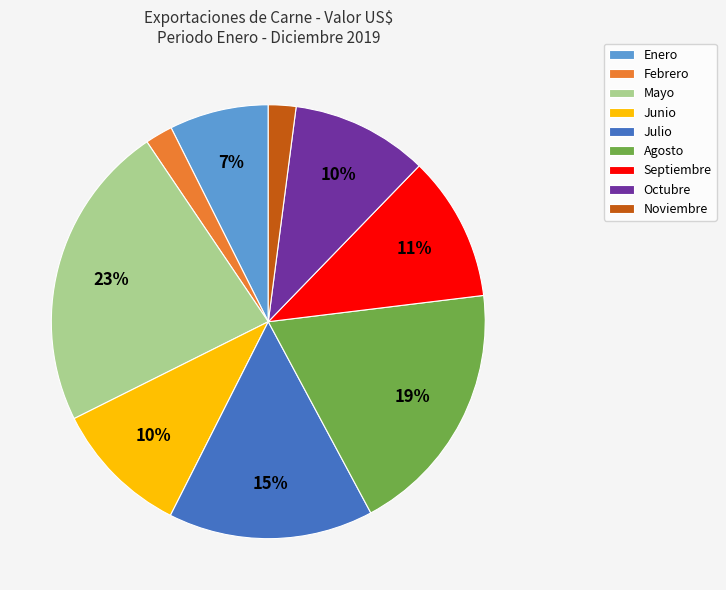

True or false: Mayo accounts for 23% of the total.

True